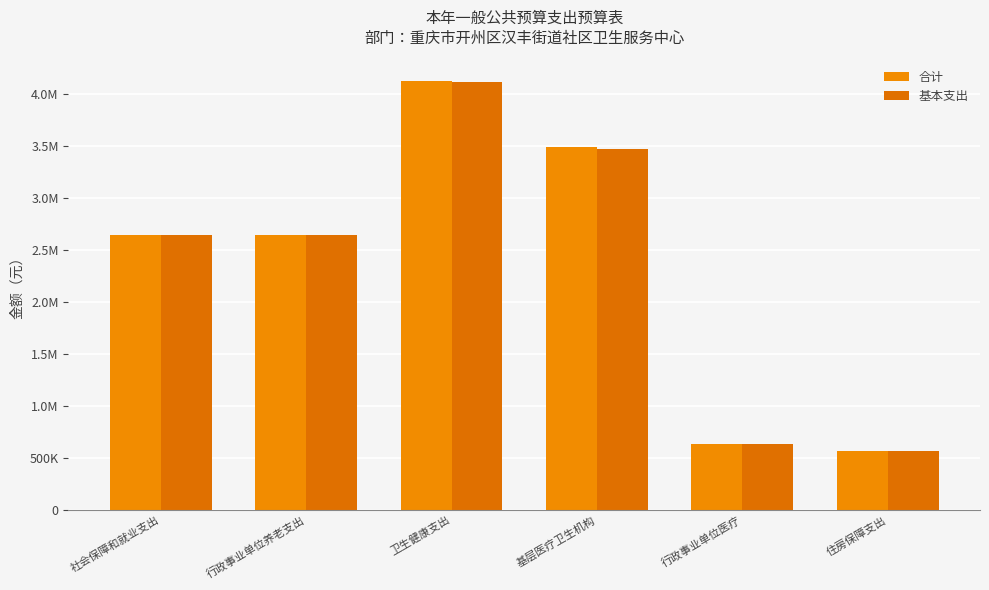

At which label is 基本支出 closest to 2340263?

社会保障和就业支出